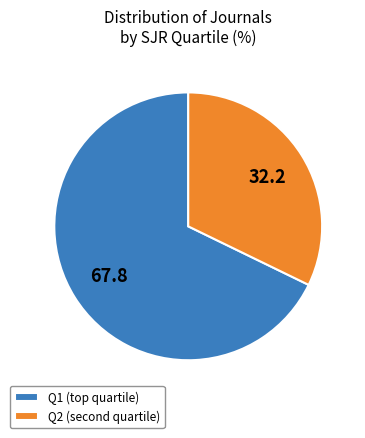

How many segments does this pie chart have?

2